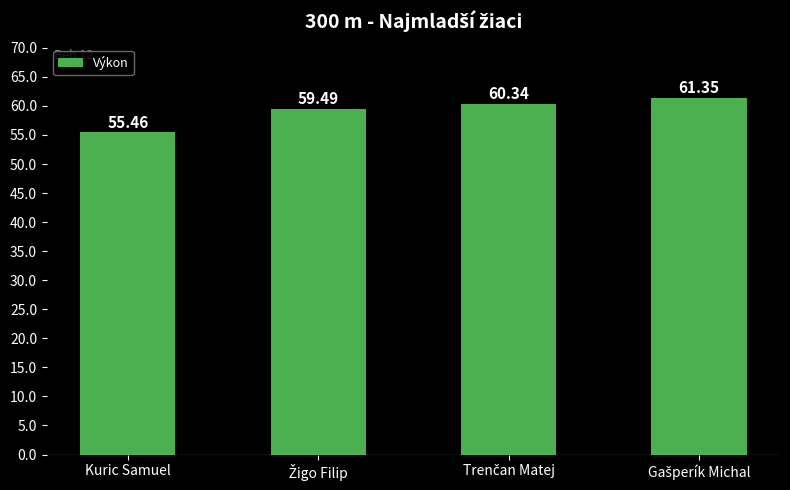

What is the average value?

59.2